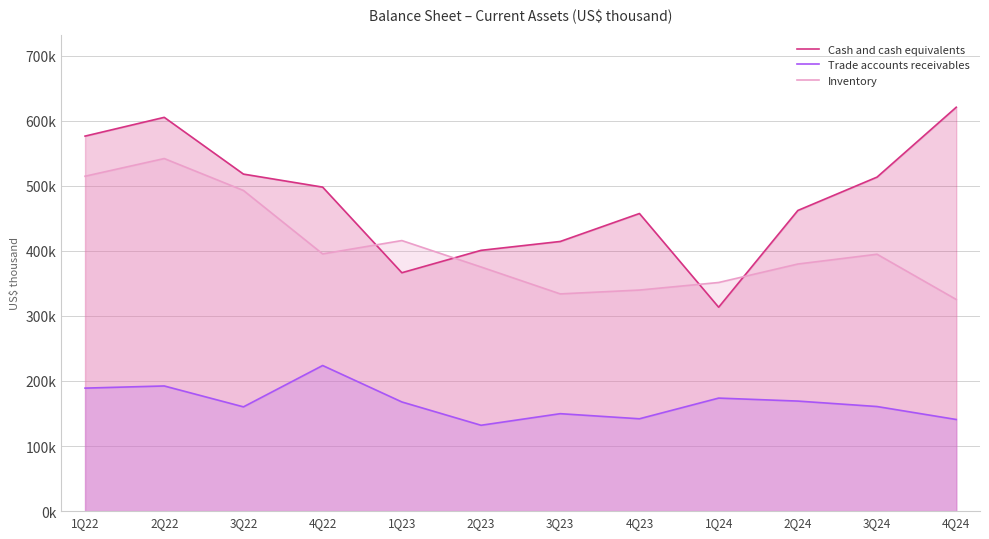

Which series has the widest spread of values?

Cash and cash equivalents